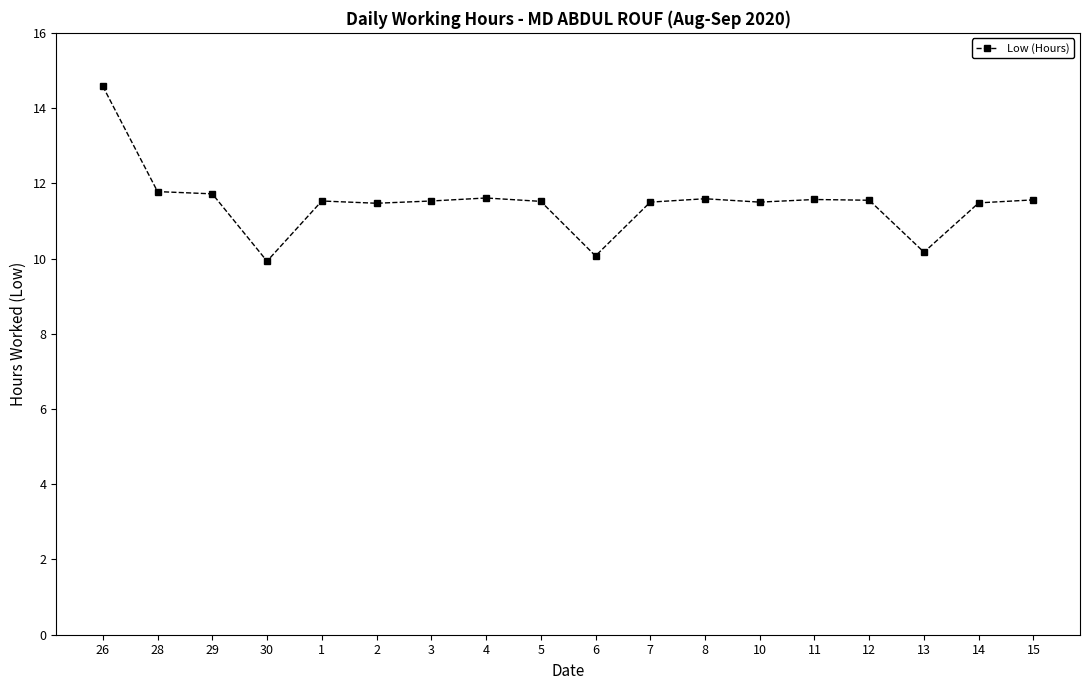

Does the chart display data point markers on the line(s)?

Yes